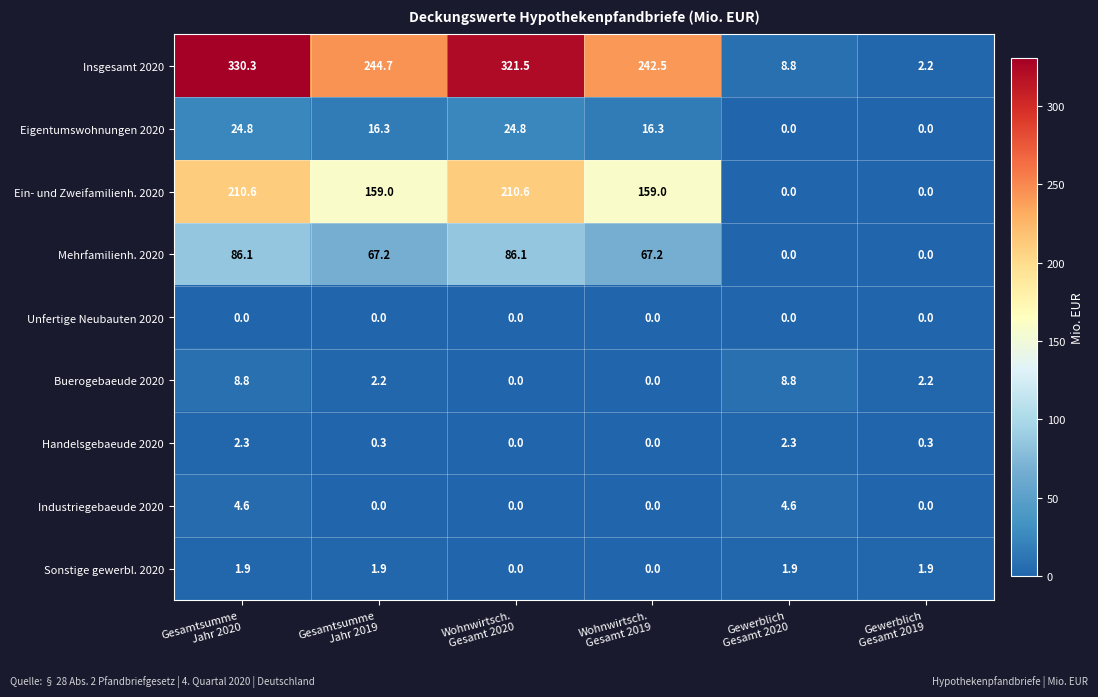

How many Handelsgebaeude 2020 values are between 0 and 2?

4